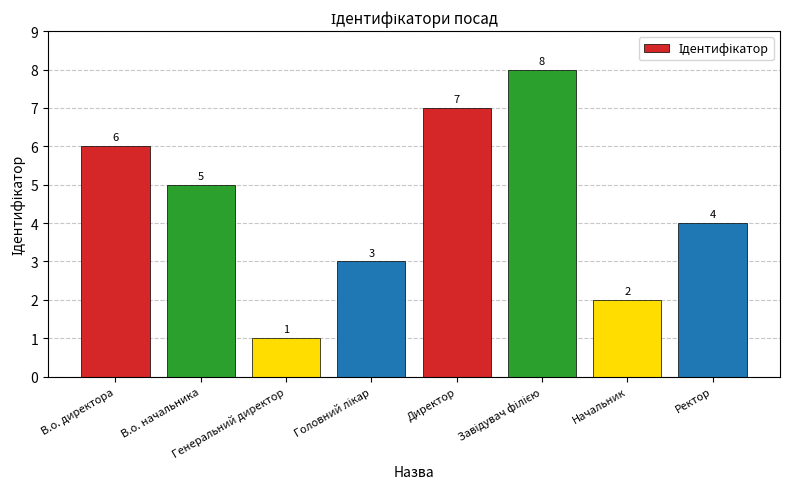

How many values are between 3 and 7?

5